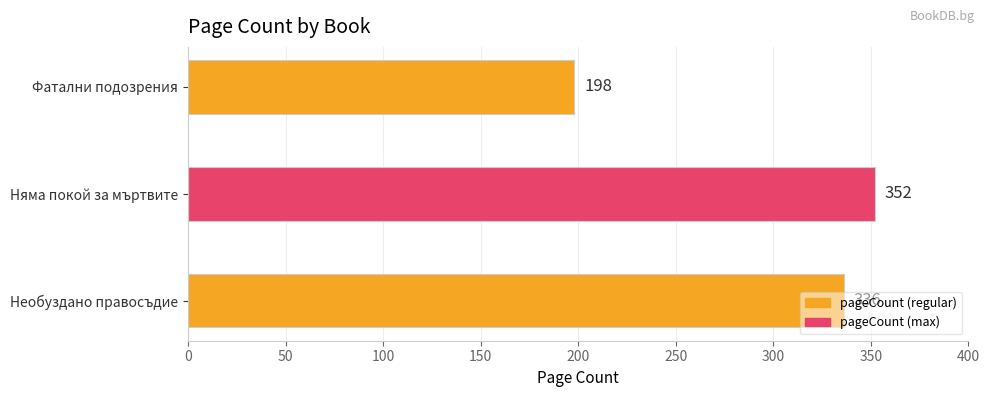

What is the sum of all values?

886